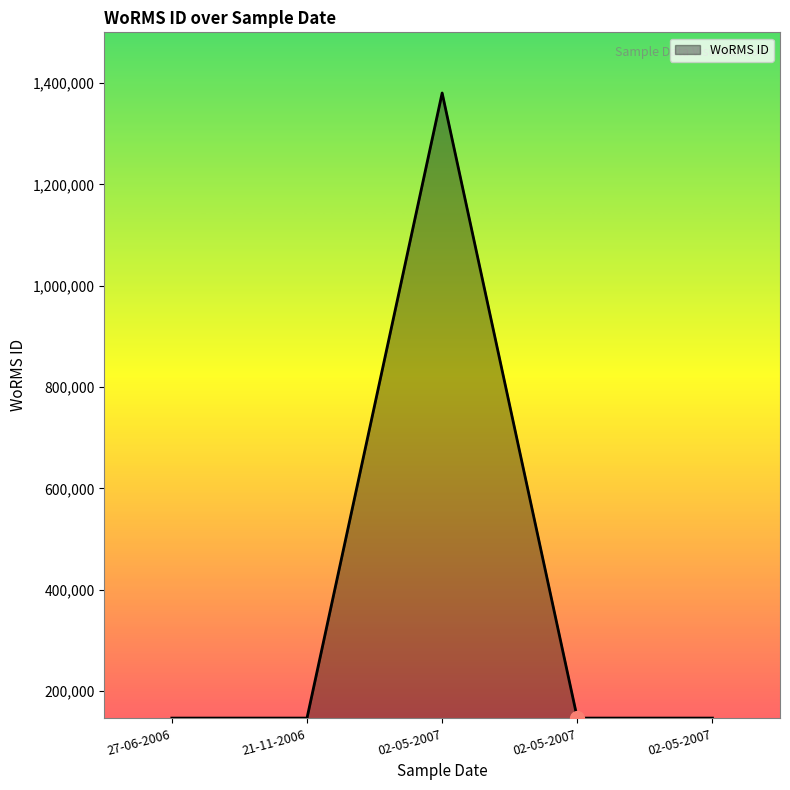

Which has a higher value, 02-05-2007 or 02-05-2007?

02-05-2007